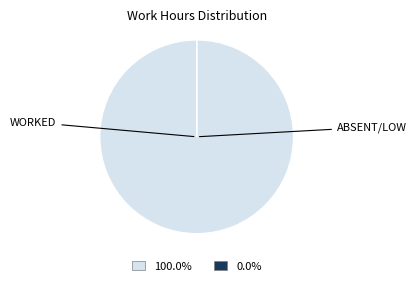

Is there any slice that represents more than half of the pie?

Yes